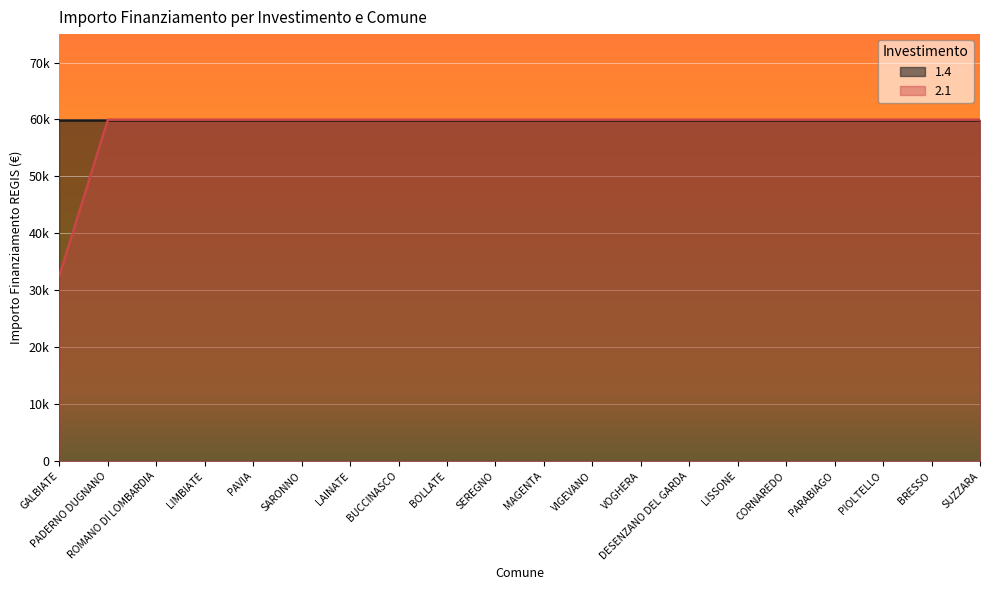

What is the sum of the 1.4 (line) values at BUCCINASCO and CORNAREDO?

119932